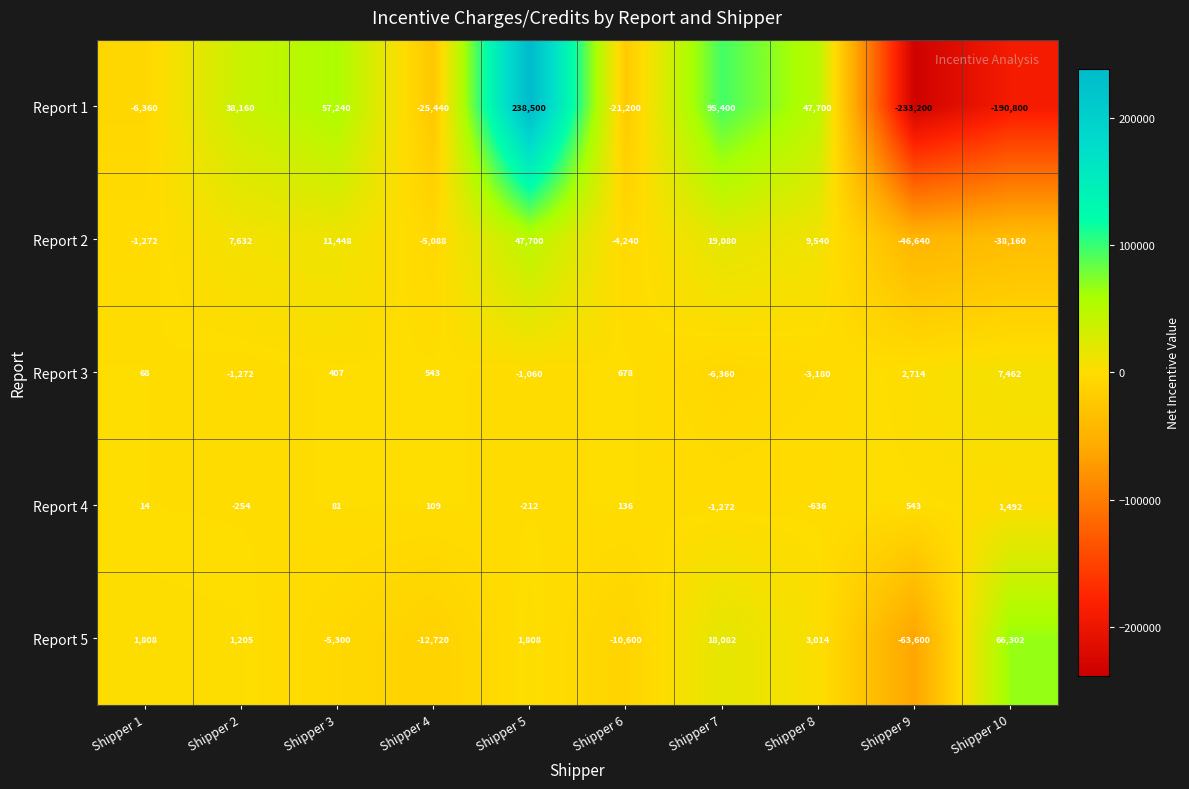

How many positive values does the Report 5 series have?

6